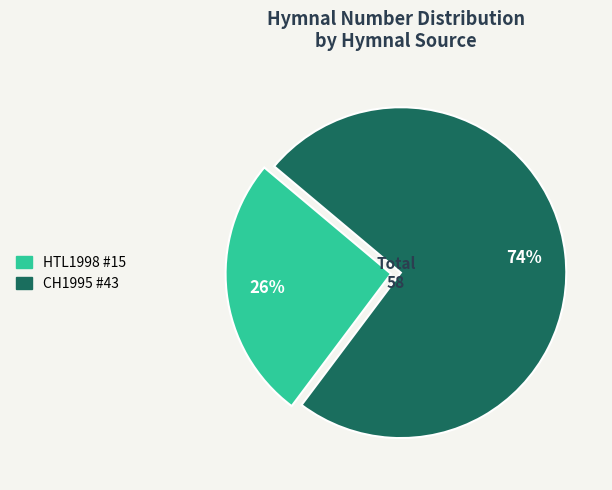

Which category has the biggest portion of the pie?

CH1995 #43